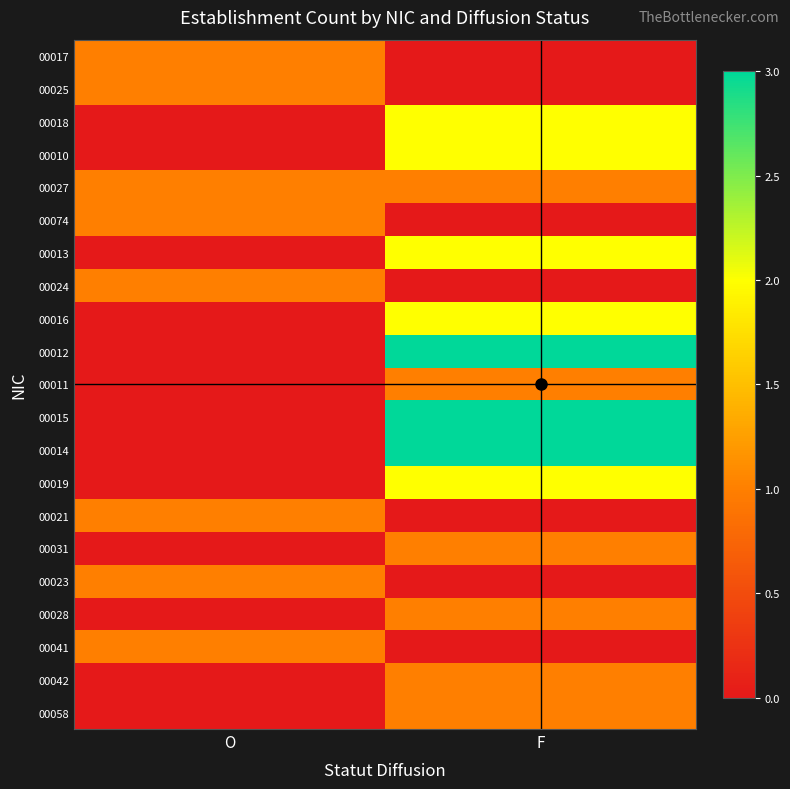

Which category has the lowest value across all series?

F